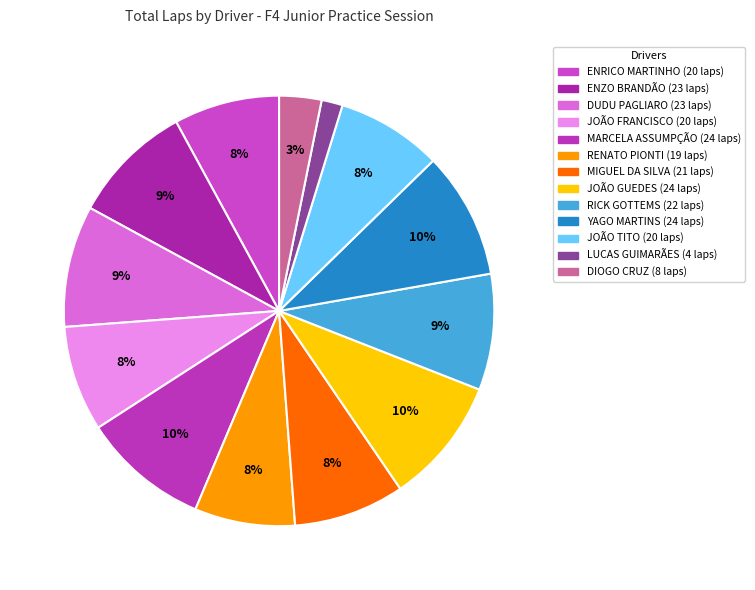

How many segments does this pie chart have?

13